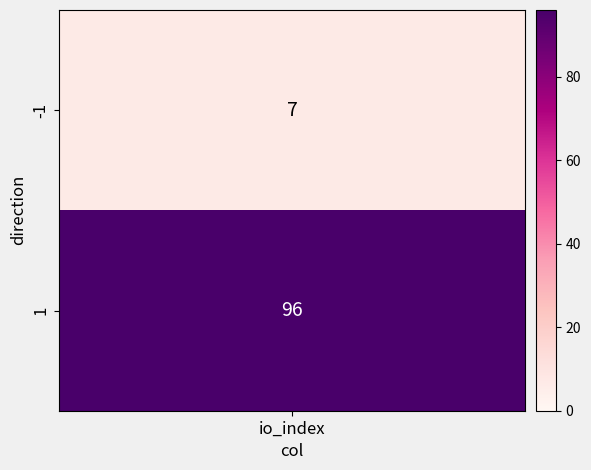

Which label corresponds to the largest value in the chart?

io_index